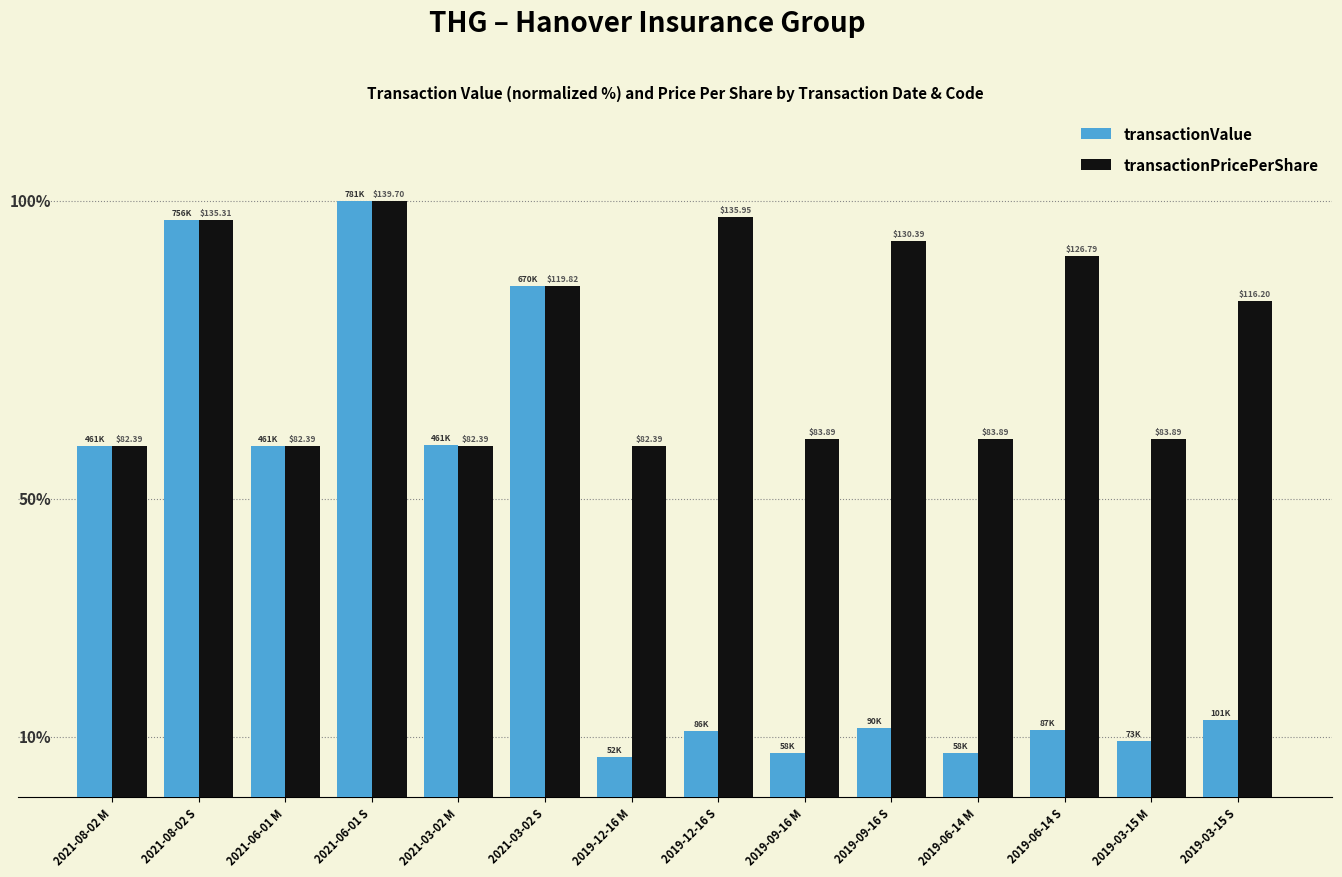

The value of transactionPricePerShare at 2019-06-14 S is 57.4. True or false?

False